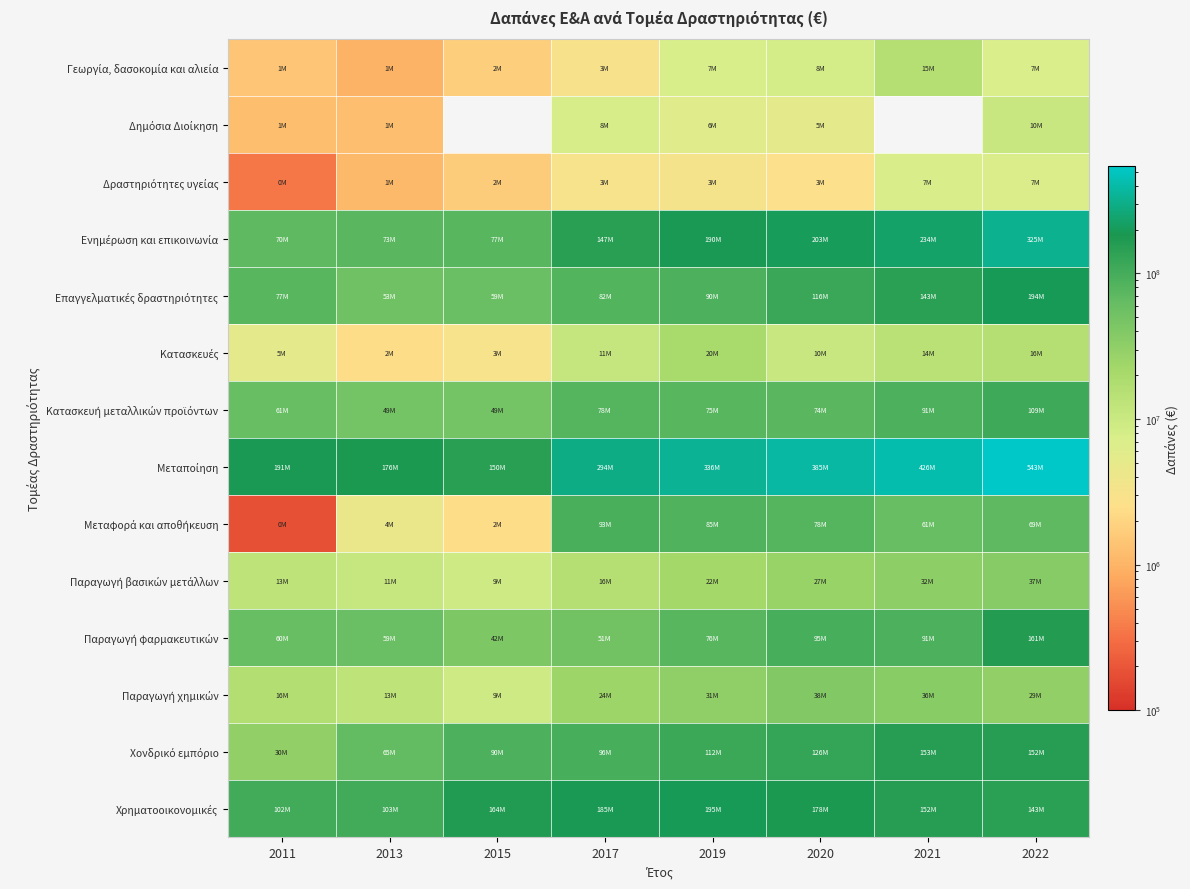

What is the spread (max minus min) of values at 2015?

162340000.0